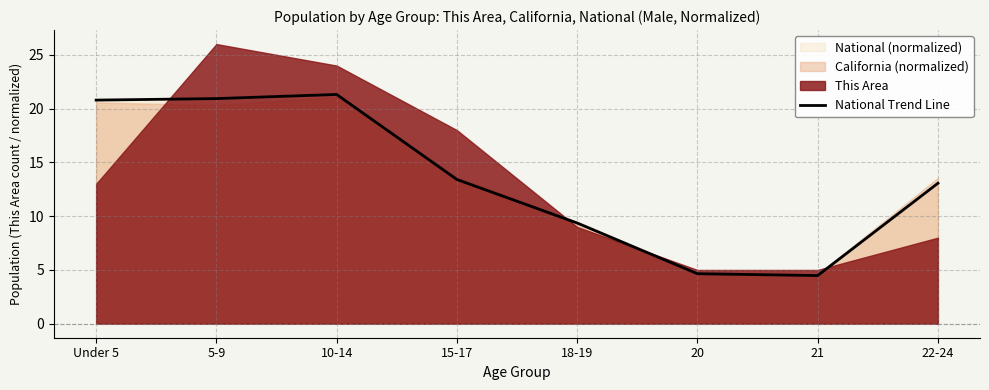

What is the maximum value for National Trend Line?

21.3